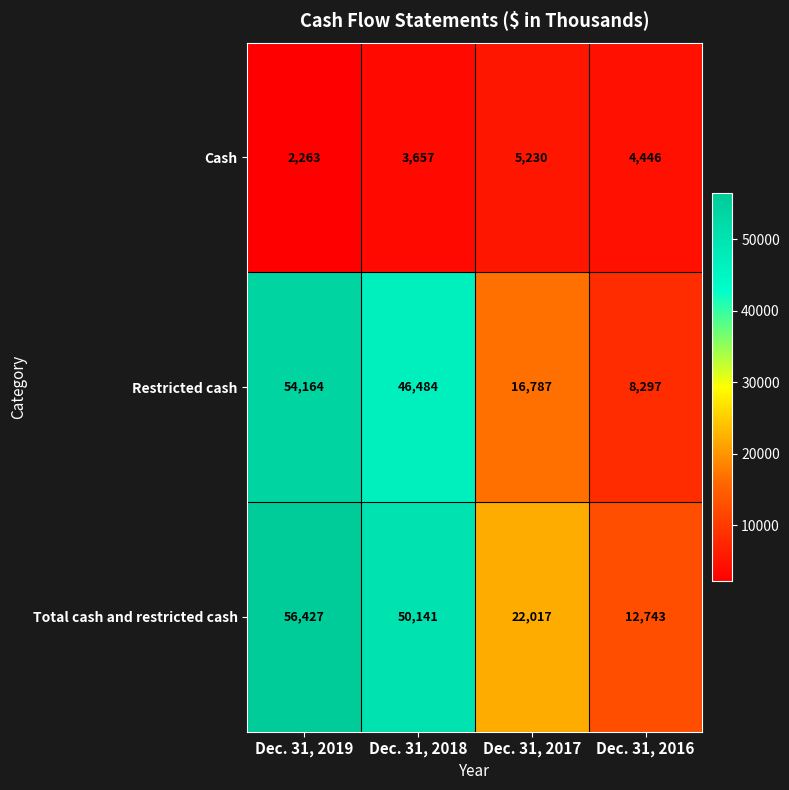

Read the Total cash and restricted cash value at Dec. 31, 2016, to the nearest 10.

12740